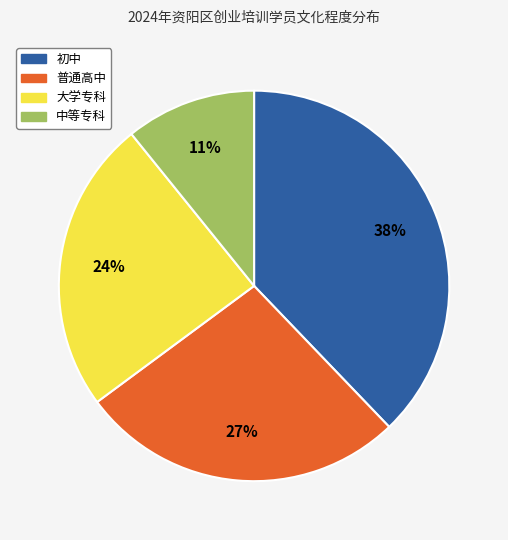

Count the number of slices in the pie.

4